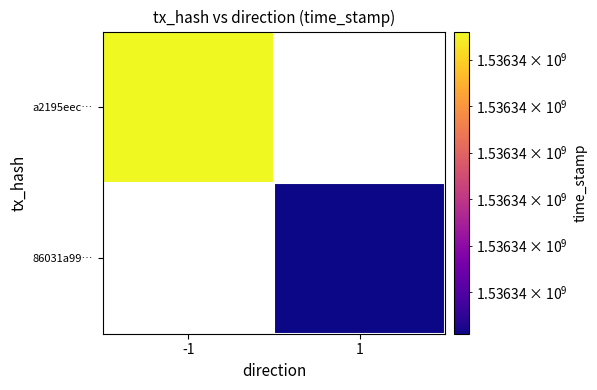

How many data points does each series have?

2